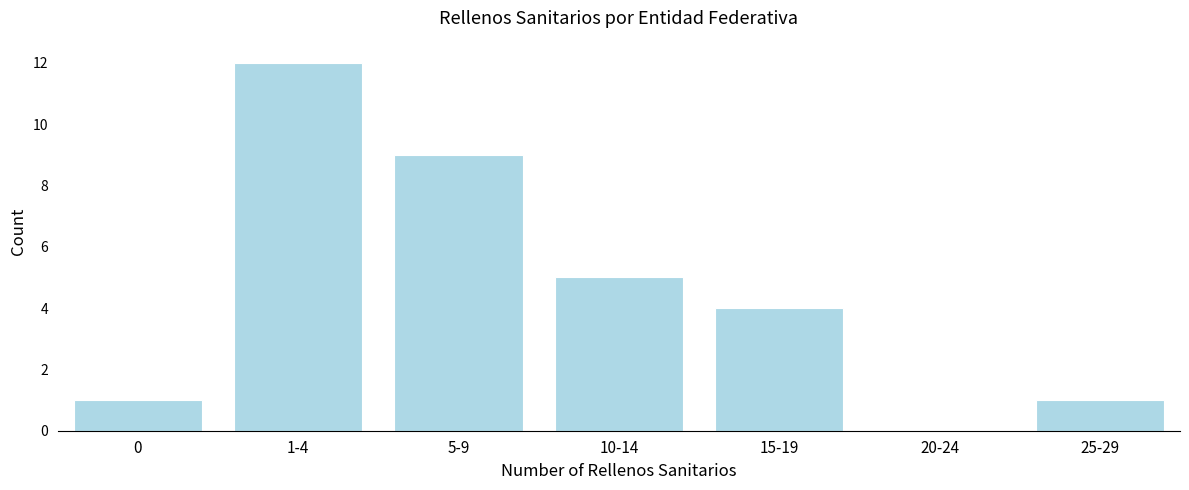

Reading left to right, list all the values displayed in this chart.

0=1	1-4=12	5-9=9	10-14=5	15-19=4	20-24=0	25-29=1